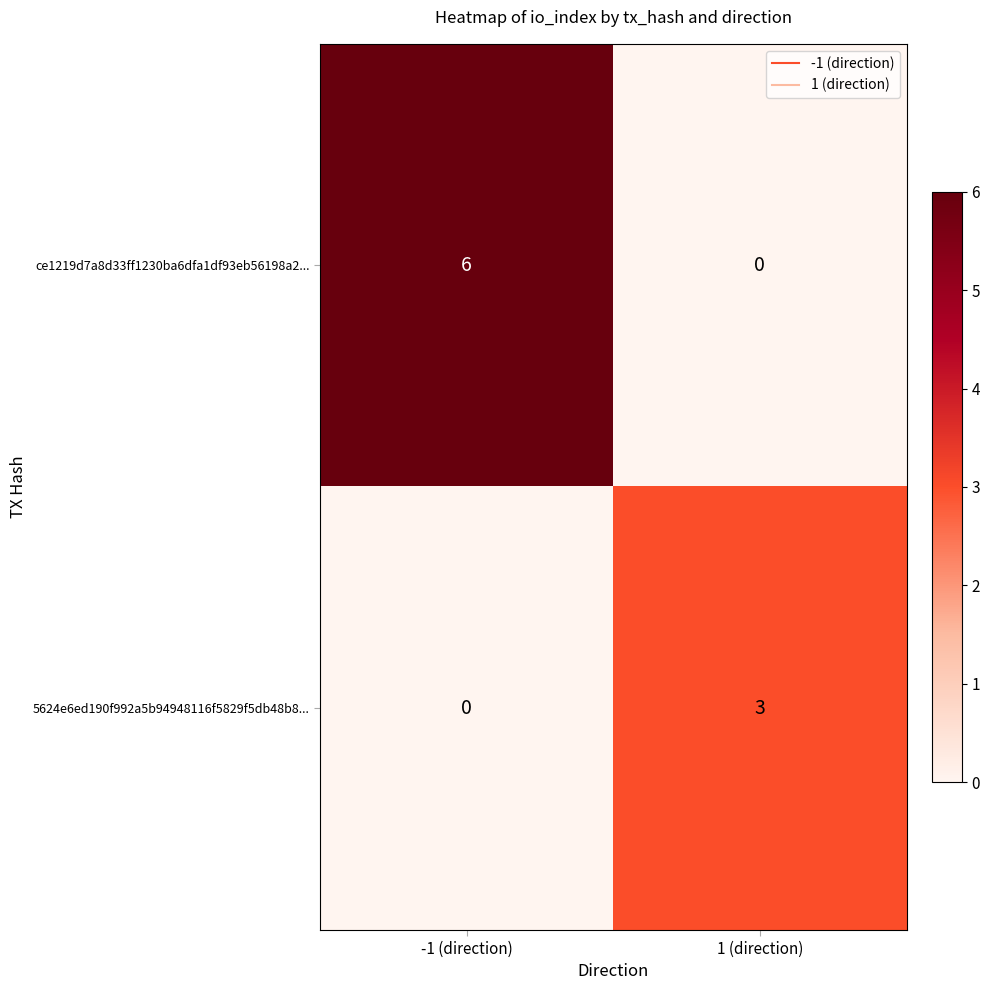

What is the average value of the ce1219d7a8d33ff1230ba6dfa1df93eb56198a2... series?

3